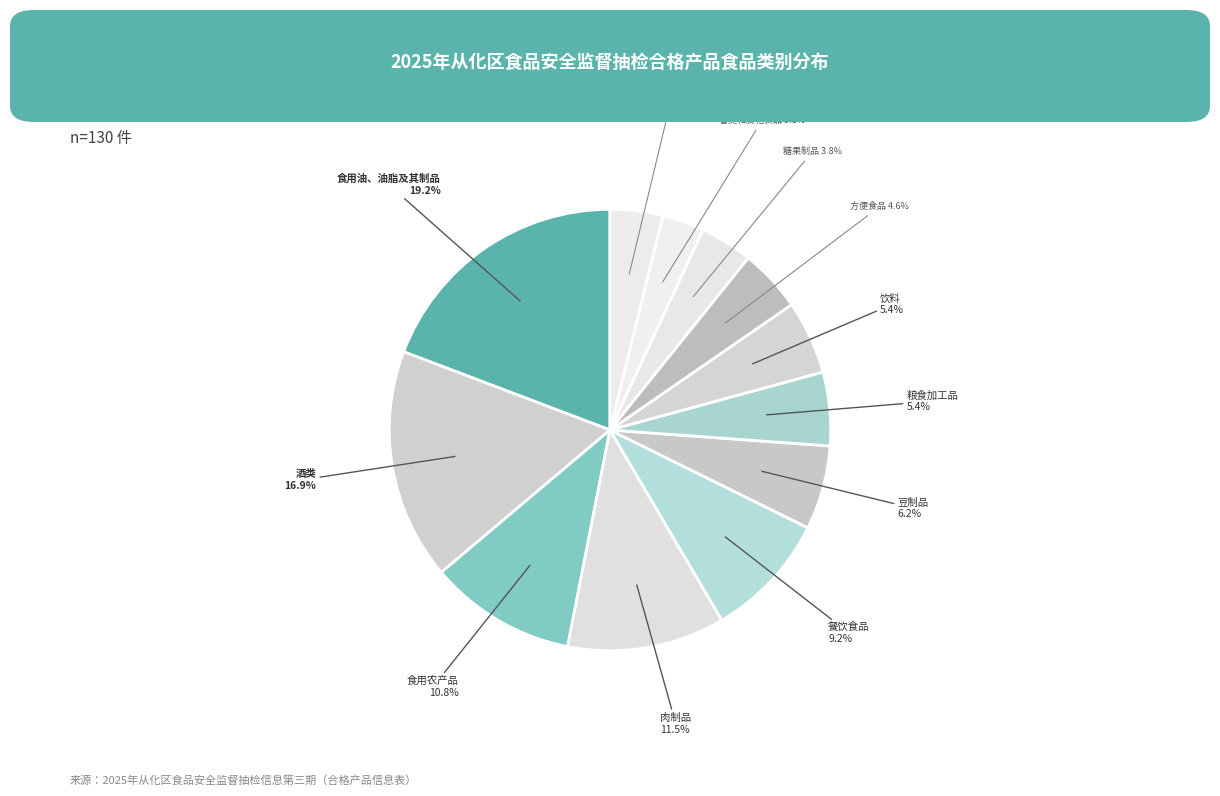

Combined, do 肉制品 and 粮食加工品 account for over 50%?

No